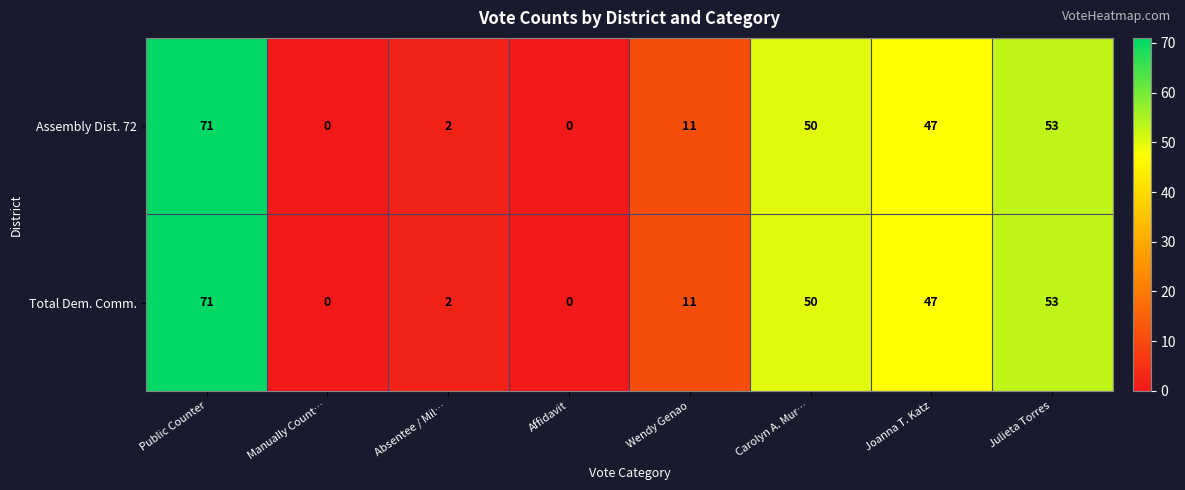

How many data points does each series have?

8